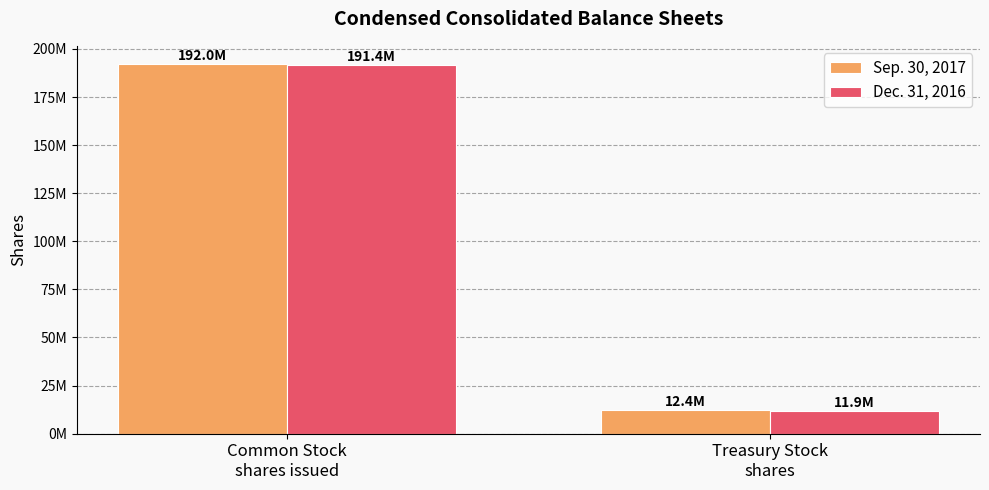

Reading right to left, extract all data points from this chart.

Sep. 30, 2017: 12400000	192000000
Dec. 31, 2016: 11900000	191400000